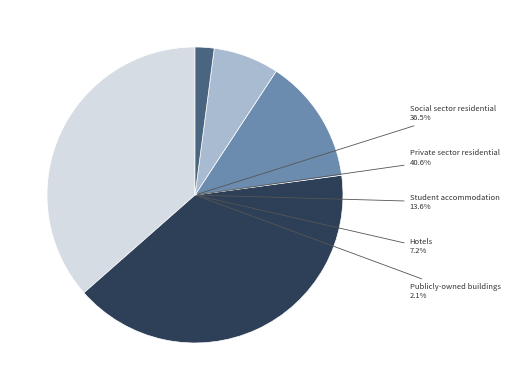

Do Student accommodation and Social sector residential together represent more than half of the pie?

Yes